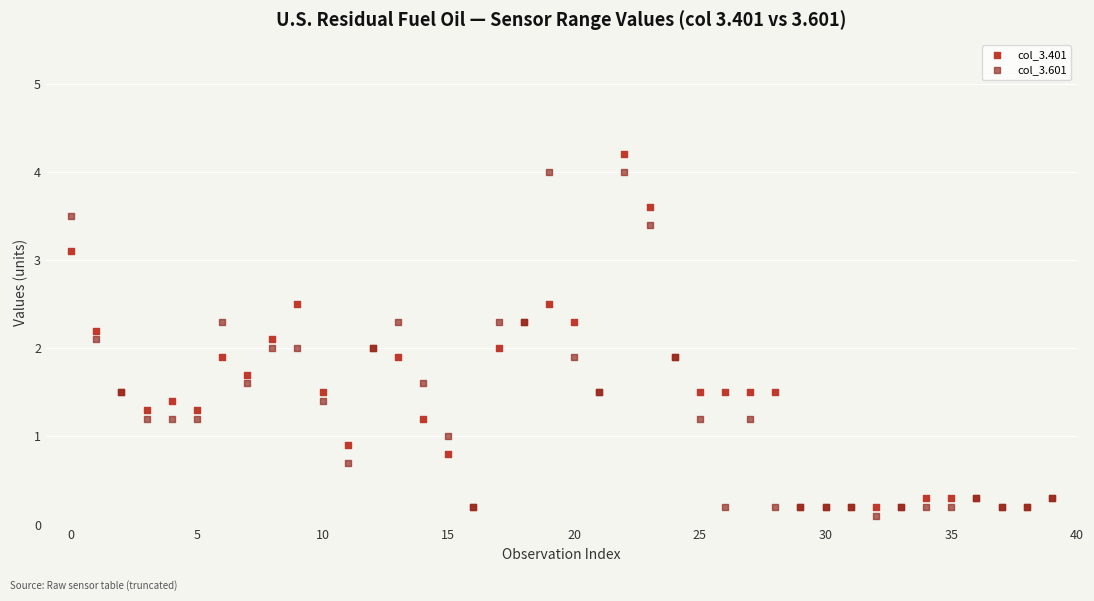

Which series contains the lowest Y value?

col_3.601